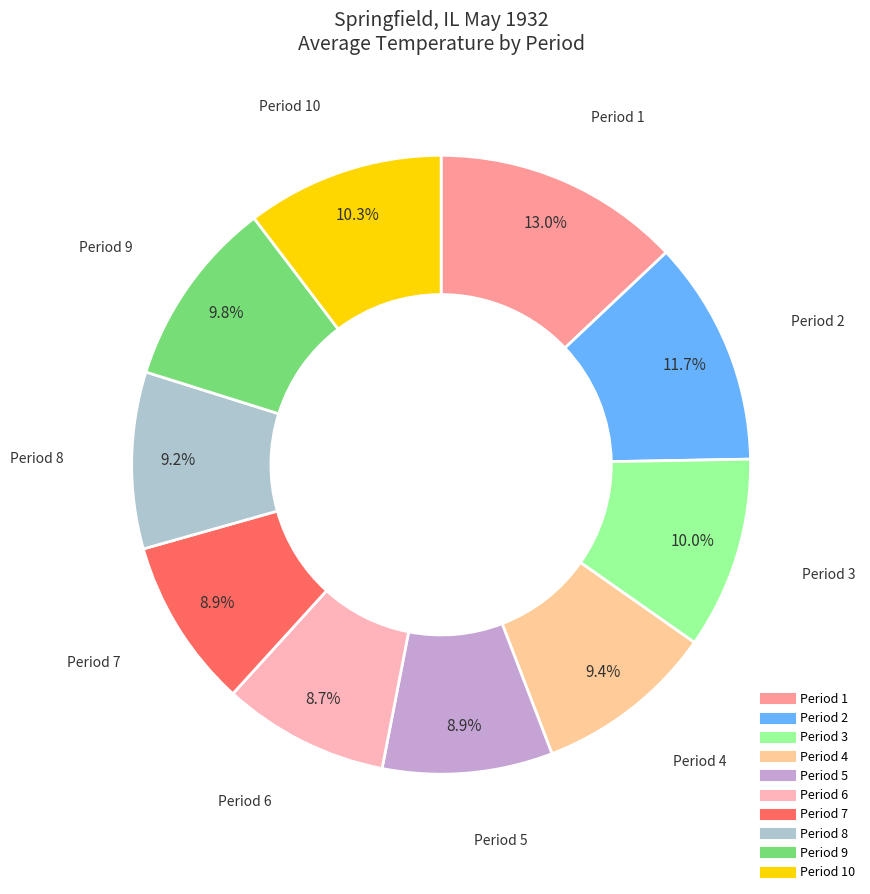

Is there a majority slice in this chart?

No